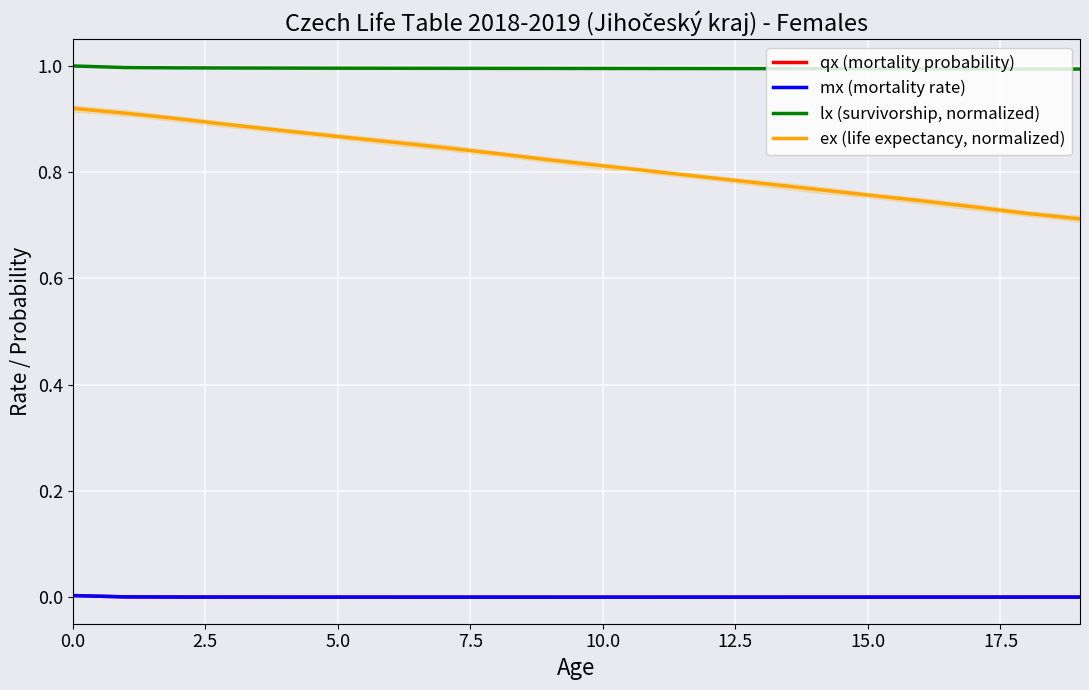

The value of lx (survivorship, normalized) at 9 is 0.6. True or false?

False